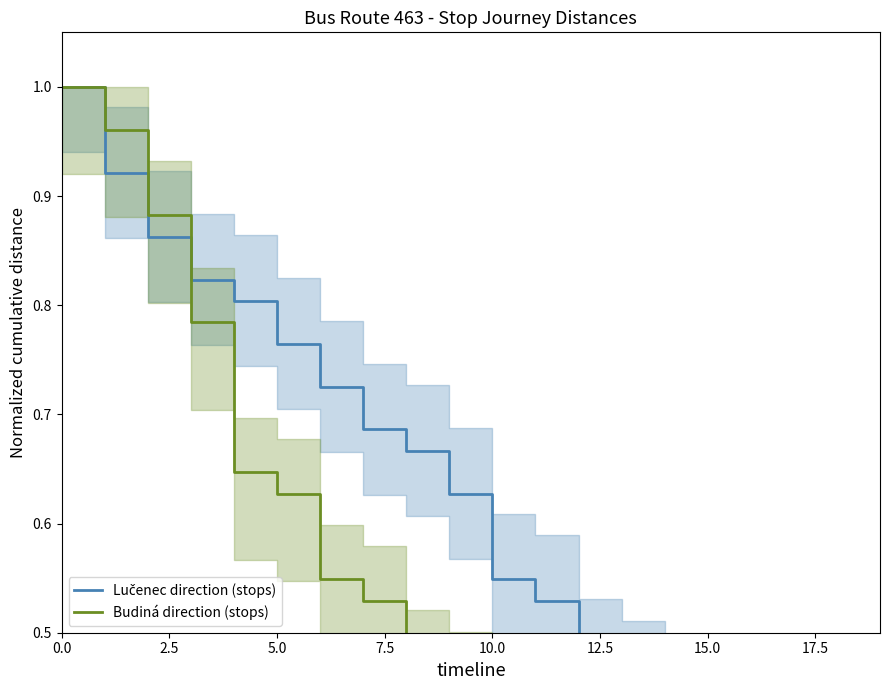

What are all the series names shown in the legend?

Lučenec direction (stops), Budiná direction (stops)